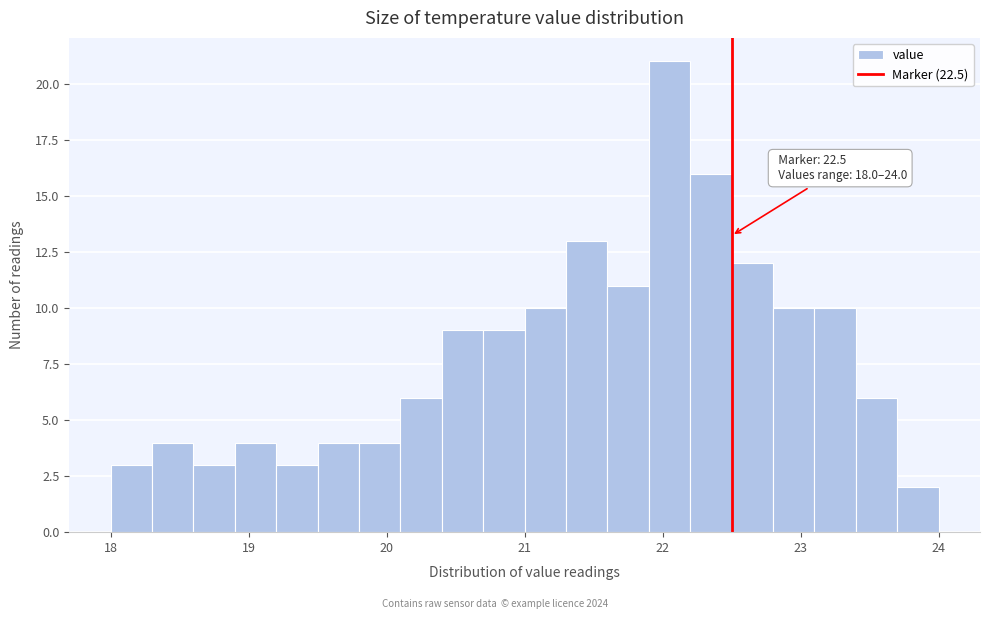

Around what value on the x-axis is the tallest bar? Give the approximate position of its centre, as read against the axis.

22.1